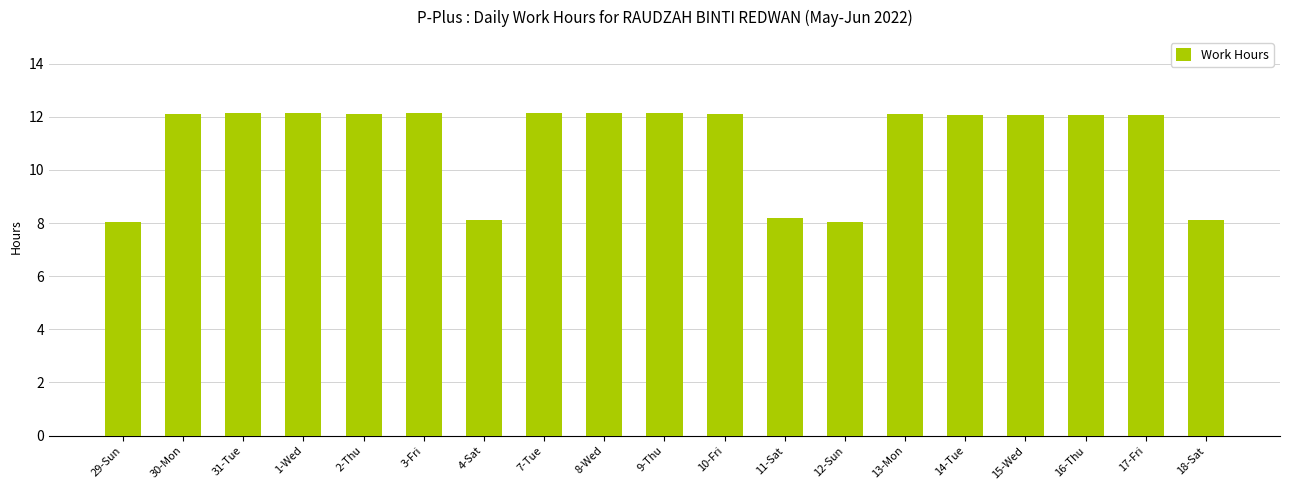

What is the value of the 9th bar from the left?

12.1